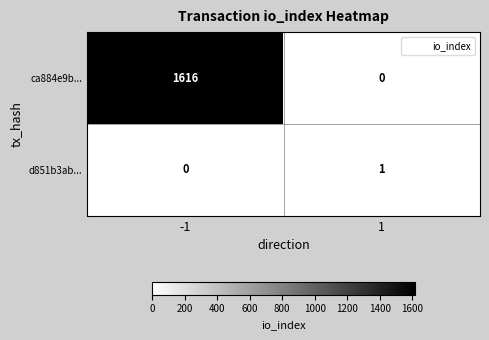

At how many categories does at least one series exceed 1321?

1